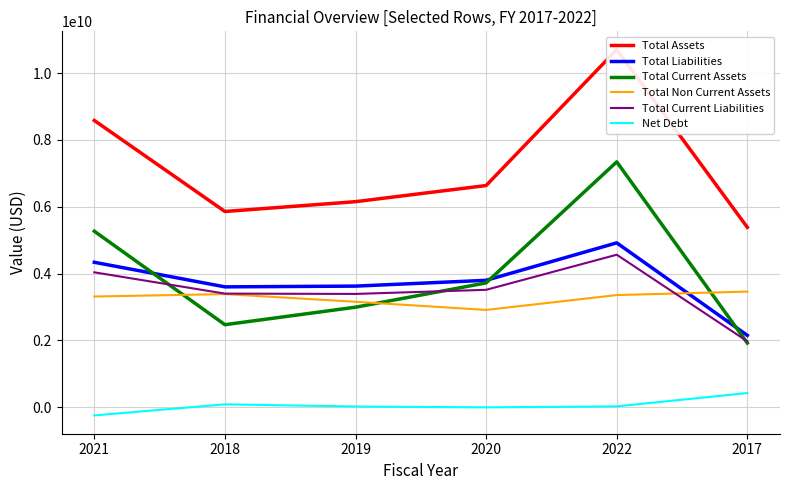

What is the spread (max minus min) of values at 2021?

8824872000